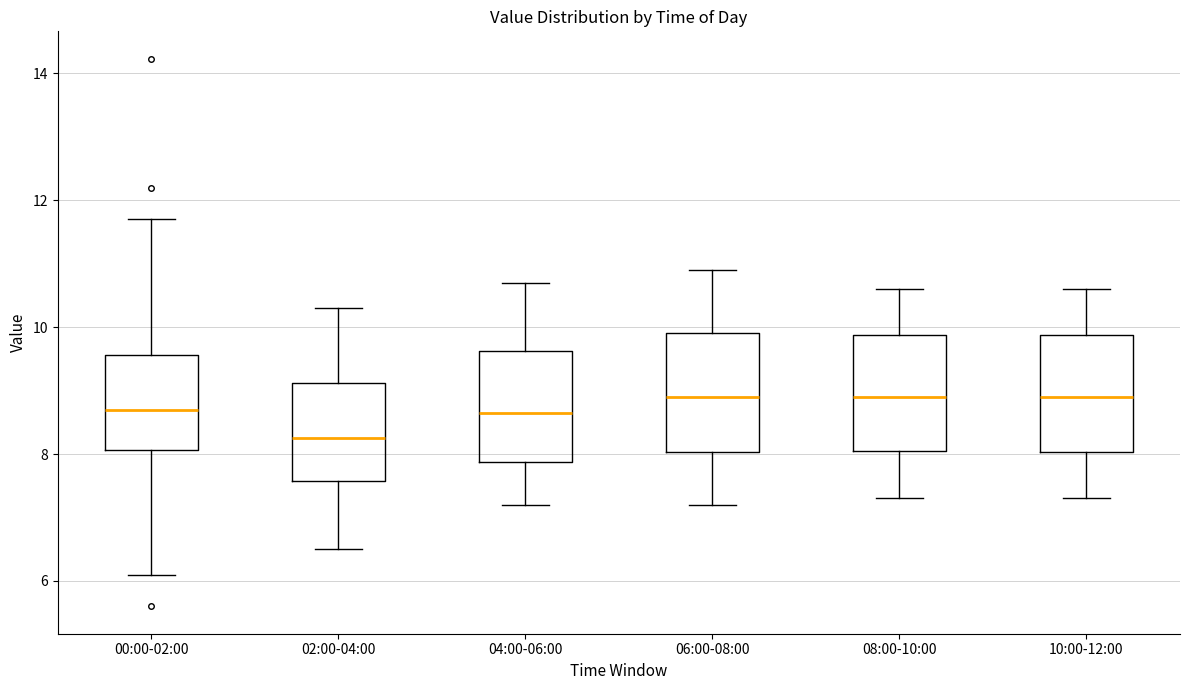

Where does the lower whisker of the box for 10:00-12:00 end on the y-axis? The values are not printed on the chart, so give them approximately, as read against the axis.

7.4